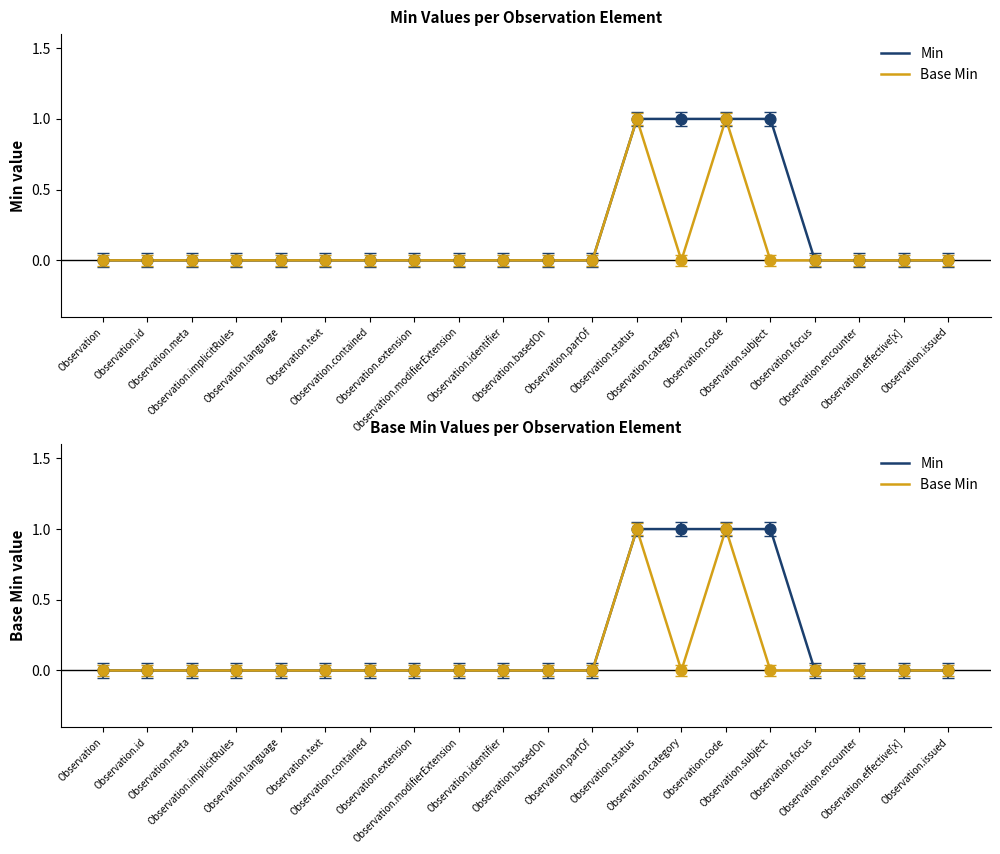

Is the value of Min at Observation.contained greater than the value of Base Min at Observation.extension?

No